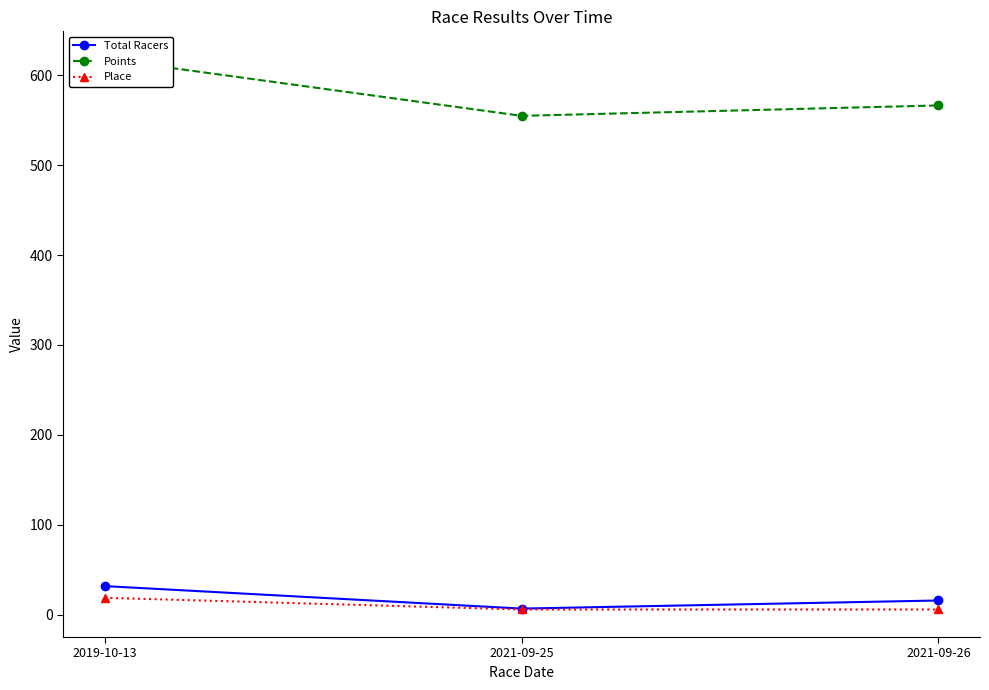

Where is Total Racers nearest to the value 19?

2021-09-26